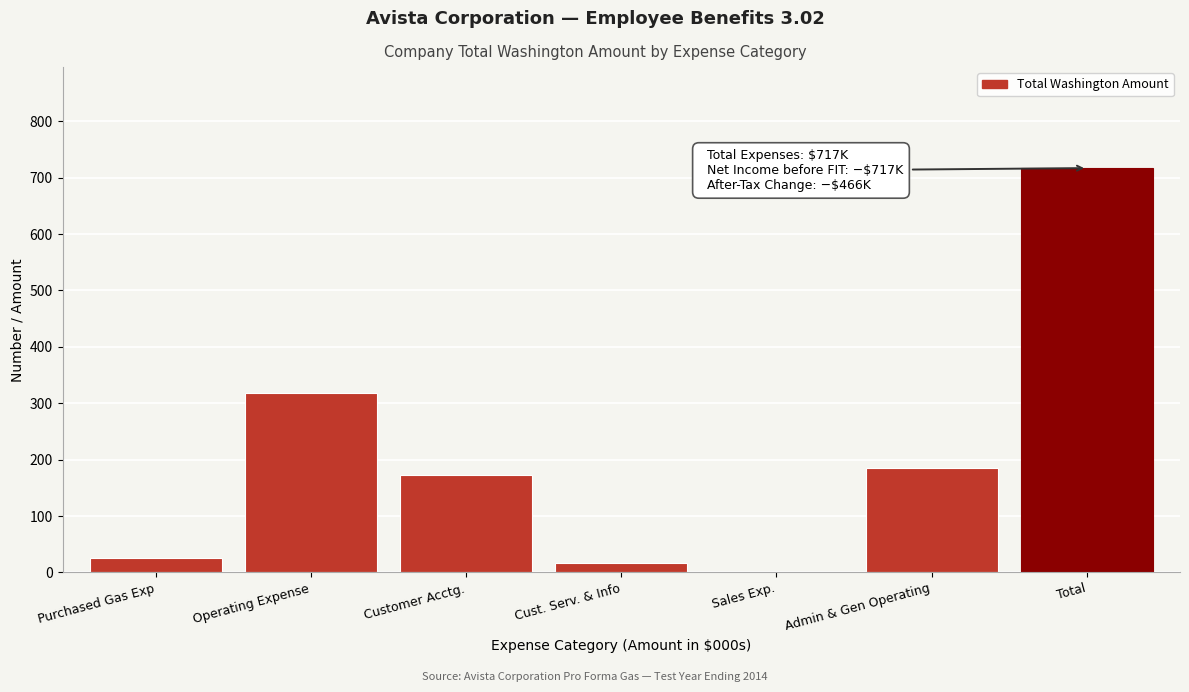

Reading right to left, what are all the values shown in this chart?

Total=717	Admin & Gen Operating=185	Sales Exp.=1	Cust. Serv. & Info=16	Customer Acctg.=172	Operating Expense=318	Purchased Gas Exp=25